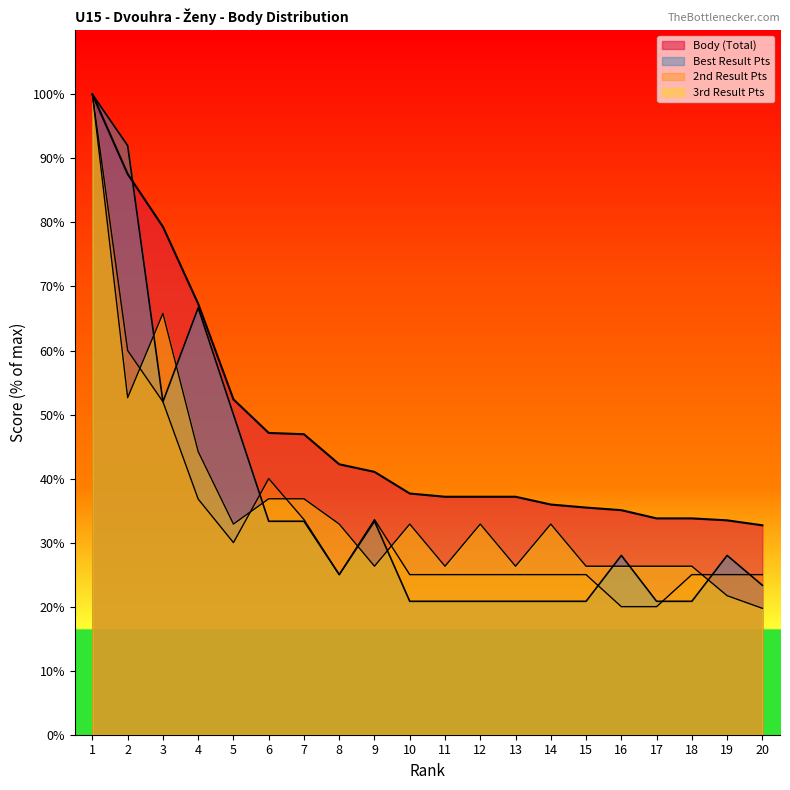

Rank the series by their maximum value, from highest to lowest.

Body, col_6_pts, col_8_pts, col_10_pts